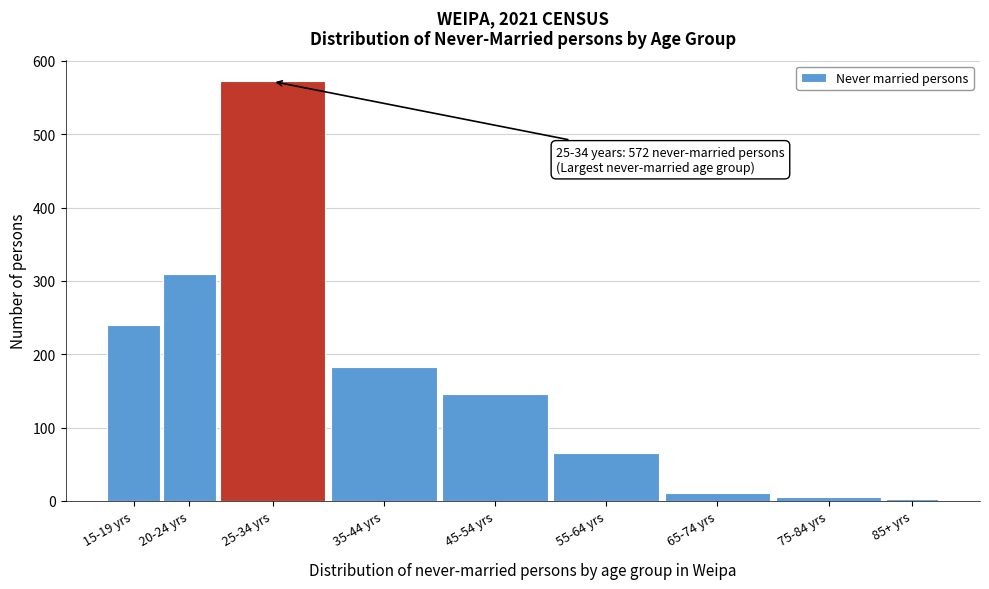

What is the label of the 6th bar from the left?

55-64 yrs